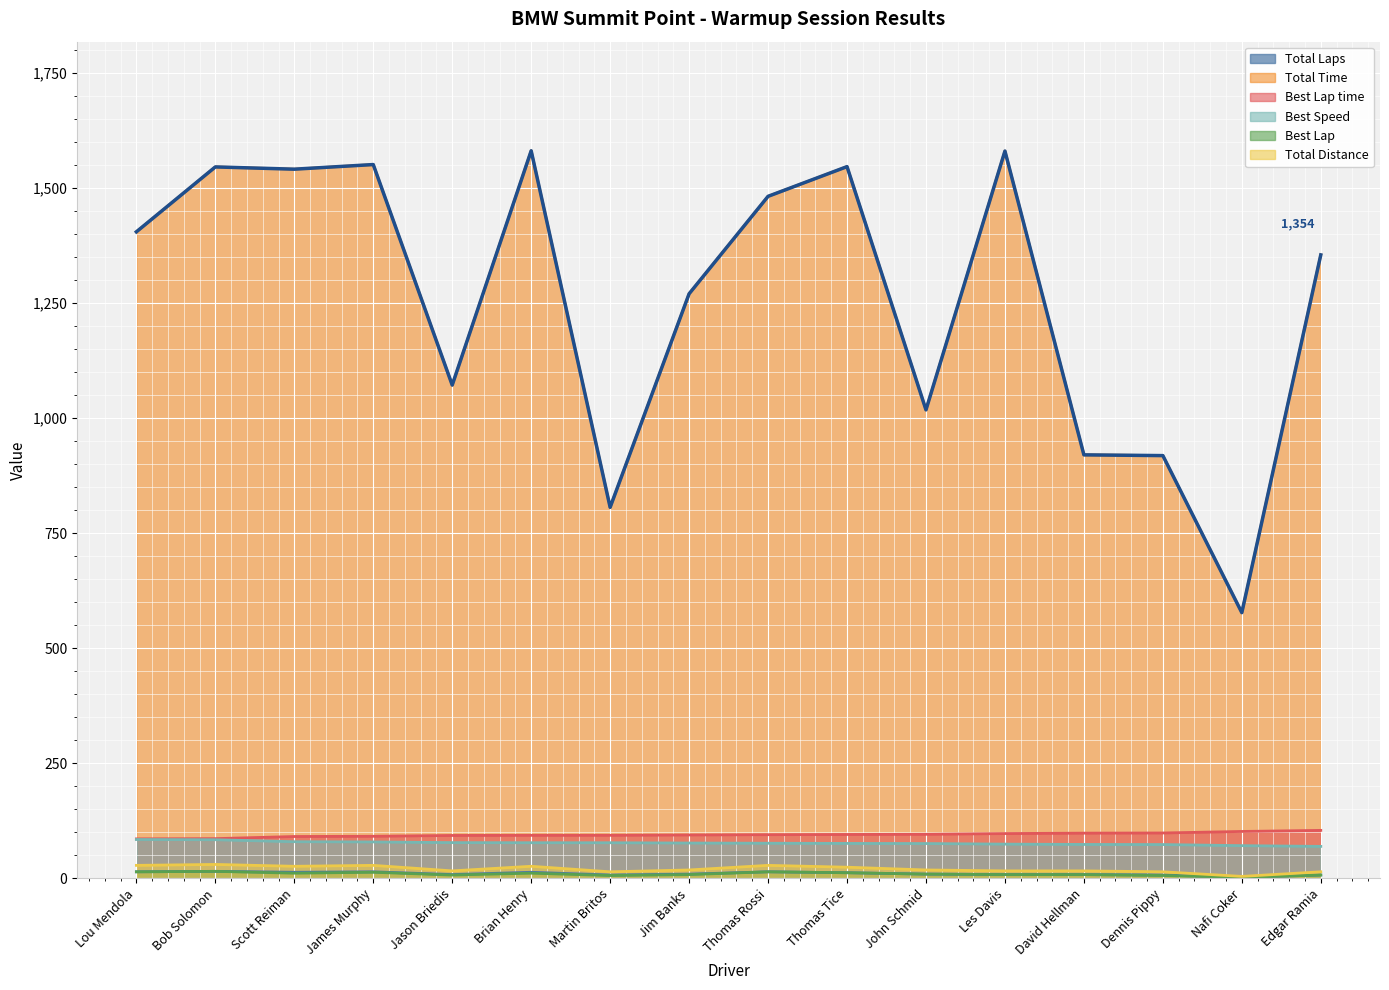

Reading left to right, extract all data points from this chart.

Total Laps: Lou Mendola=14.0	Bob Solomon=15.0	Scott Reiman=13.0	James Murphy=14.0	Jason Briedis=8.0	Brian Henry=13.0	Martin Britos=7.0	Jim Banks=9.0	Thomas Rossi=14.0	Thomas Tice=12.0	John Schmid=9.0	Les Davis=8.0	David Hellman=8.0	Dennis Pippy=7.0	Nafi Coker=2.0	Edgar Ramia=7.0
Total Time: Lou Mendola=1404.5	Bob Solomon=1545.5	Scott Reiman=1540.6	James Murphy=1550.7	Jason Briedis=1071.5	Brian Henry=1580.6	Martin Britos=805.9	Jim Banks=1269.8	Thomas Rossi=1481.6	Thomas Tice=1546.2	John Schmid=1017.7	Les Davis=1580.0	David Hellman=919.9	Dennis Pippy=918.3	Nafi Coker=577.1	Edgar Ramia=1354.4
Best Lap time: Lou Mendola=85.5	Bob Solomon=86.0	Scott Reiman=90.7	James Murphy=91.2	Jason Briedis=93.0	Brian Henry=93.3	Martin Britos=93.3	Jim Banks=94.1	Thomas Rossi=94.6	Thomas Tice=95.1	John Schmid=95.5	Les Davis=97.1	David Hellman=98.0	Dennis Pippy=98.3	Nafi Coker=101.7	Edgar Ramia=104.0
Best Speed: Lou Mendola=84.2	Bob Solomon=83.7	Scott Reiman=79.4	James Murphy=78.9	Jason Briedis=77.4	Brian Henry=77.2	Martin Britos=77.1	Jim Banks=76.5	Thomas Rossi=76.1	Thomas Tice=75.7	John Schmid=75.4	Les Davis=74.2	David Hellman=73.5	Dennis Pippy=73.2	Nafi Coker=70.8	Edgar Ramia=69.2
Best Lap: Lou Mendola=14.0	Bob Solomon=15.0	Scott Reiman=11.0	James Murphy=13.0	Jason Briedis=7.0	Brian Henry=11.0	Martin Britos=6.0	Jim Banks=8.0	Thomas Rossi=14.0	Thomas Tice=12.0	John Schmid=9.0	Les Davis=8.0	David Hellman=8.0	Dennis Pippy=6.0	Nafi Coker=2.0	Edgar Ramia=7.0
Total Distance: Lou Mendola=28.0	Bob Solomon=30.0	Scott Reiman=26.0	James Murphy=28.0	Jason Briedis=16.0	Brian Henry=26.0	Martin Britos=14.0	Jim Banks=18.0	Thomas Rossi=28.0	Thomas Tice=24.0	John Schmid=18.0	Les Davis=16.0	David Hellman=16.0	Dennis Pippy=14.0	Nafi Coker=4.0	Edgar Ramia=14.0